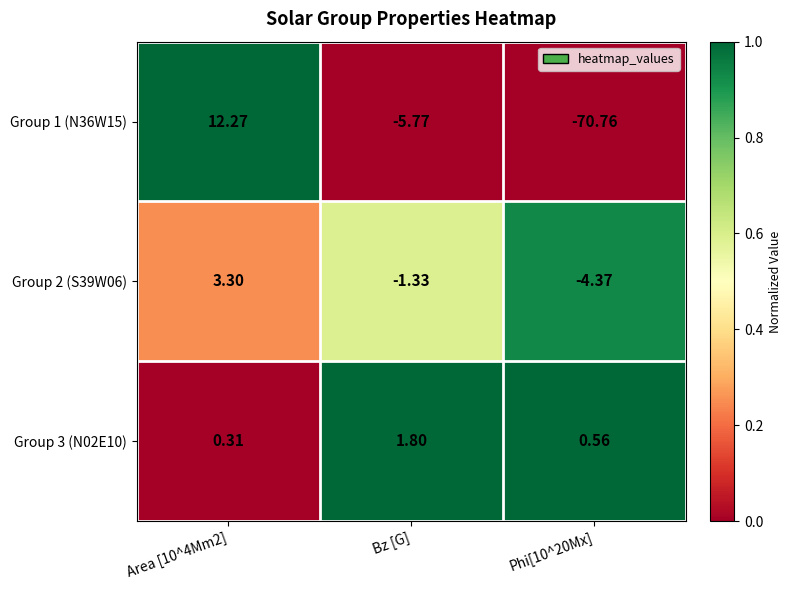

What is the greatest value displayed?

12.3